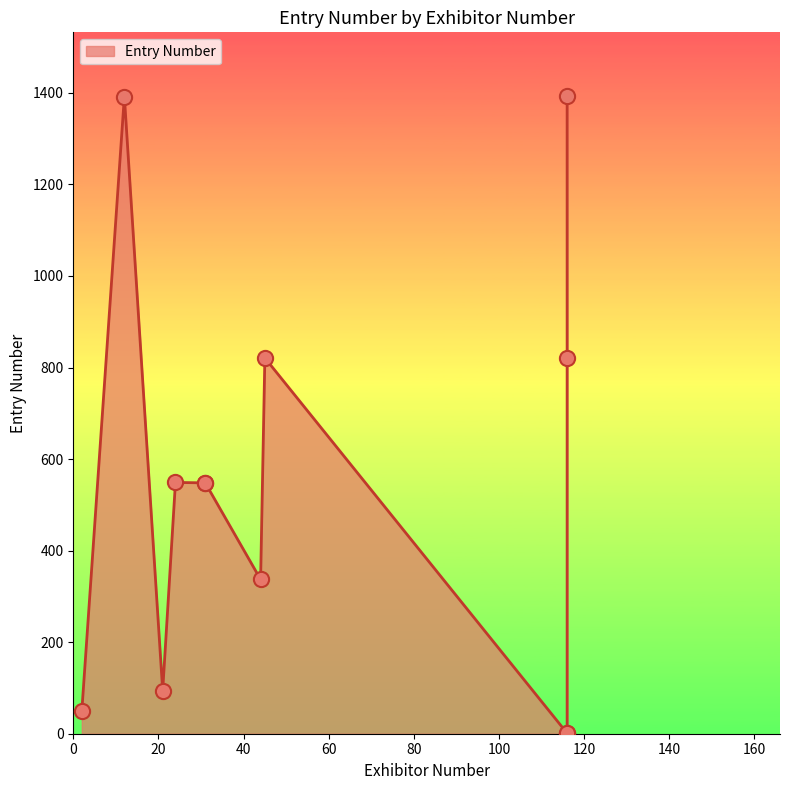

What is the change in value from 12 to 45?

-571